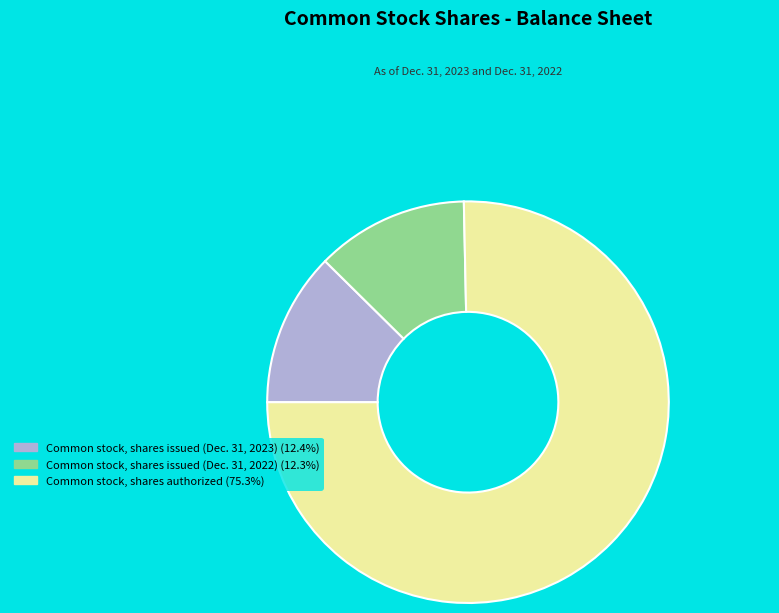

What is the ratio of the value at Common stock, shares issued (Dec. 31, 2023) to the value at Common stock, shares issued (Dec. 31, 2022)?

1.0